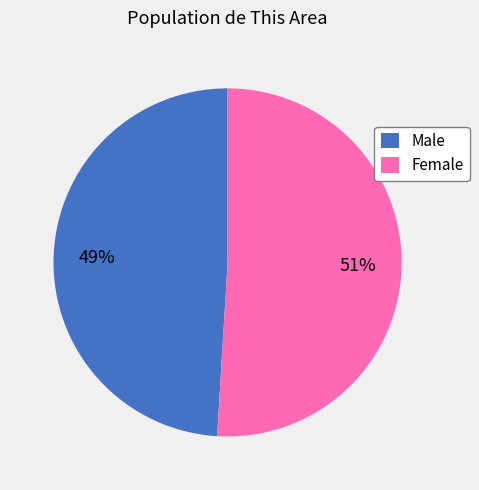

Which slice represents more than half of the pie?

Female